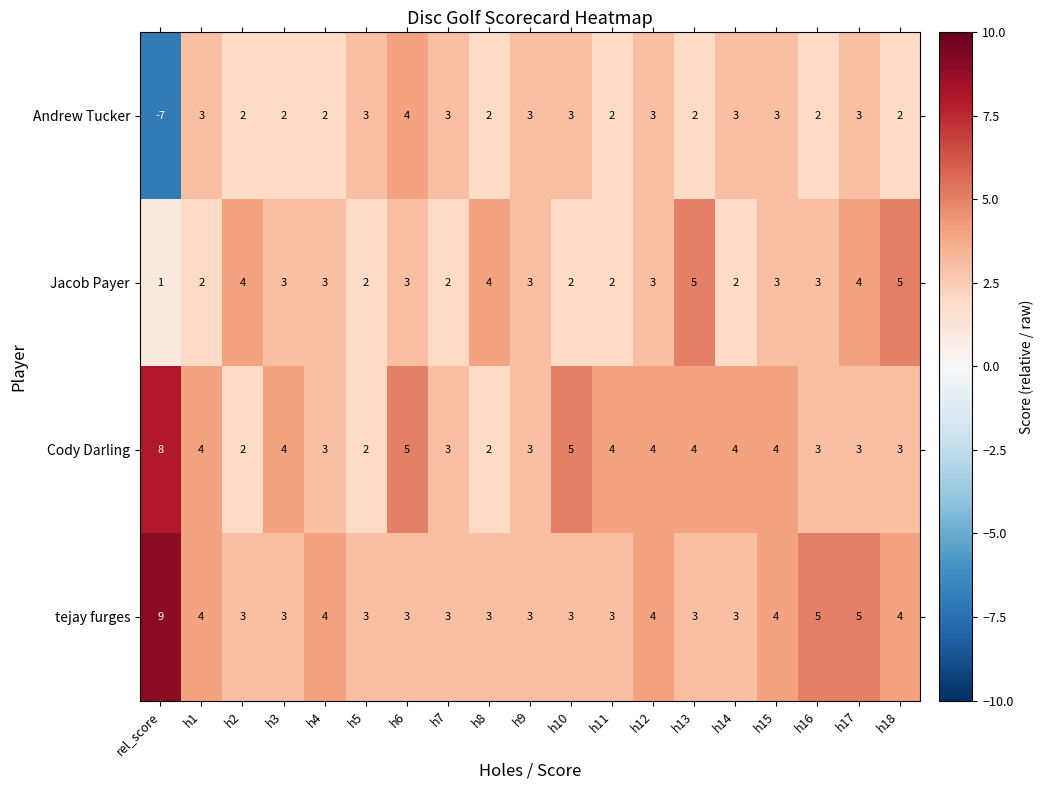

Is it true that Andrew Tucker equals 3 at h17?

True